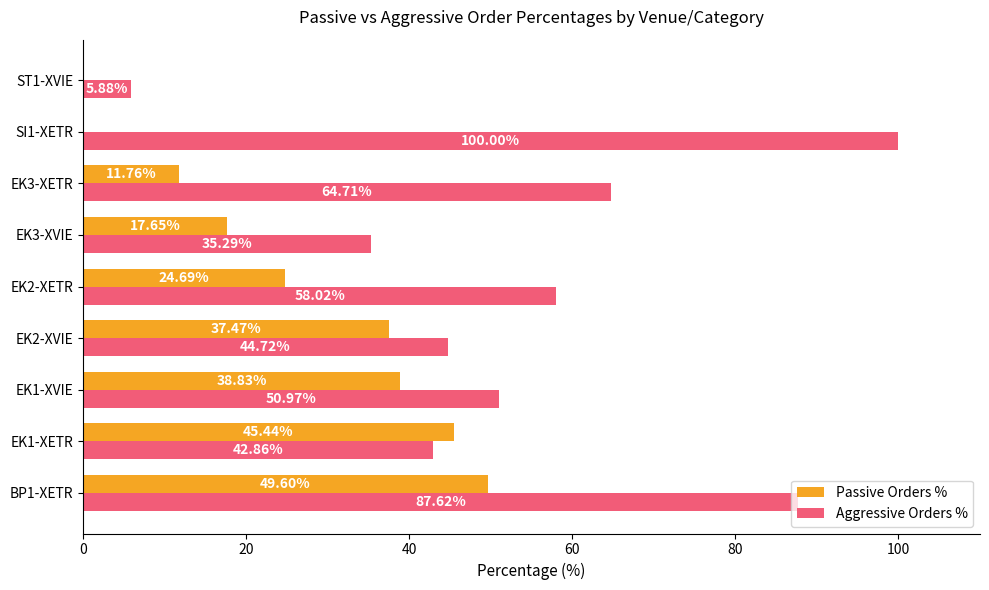

Which series has the largest total across all categories?

Aggressive Orders %